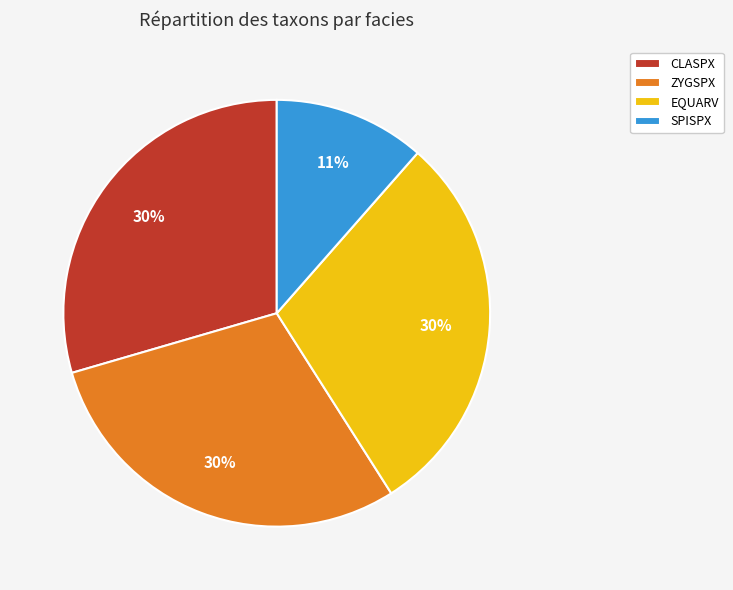

Approximately how many times larger is the value at CLASPX compared to EQUARV?

1.0